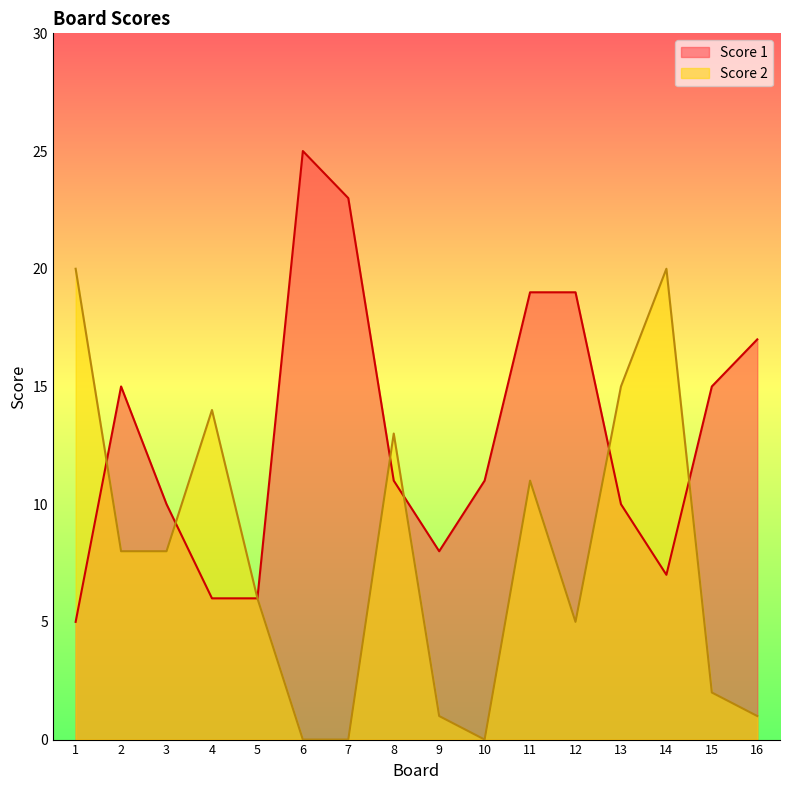

Is it true that Score 2 equals 0 at 7?

True